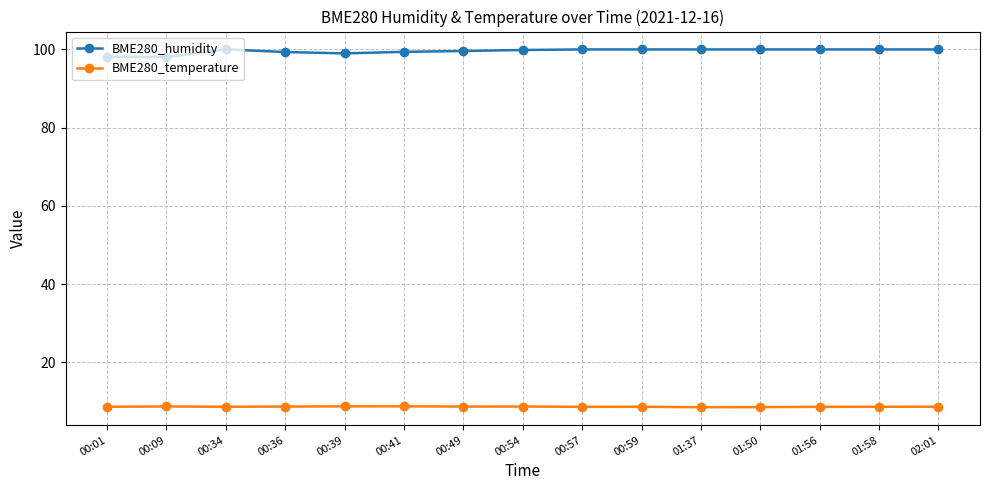

True or false: BME280_temperature and BME280_humidity intersect in this chart.

False